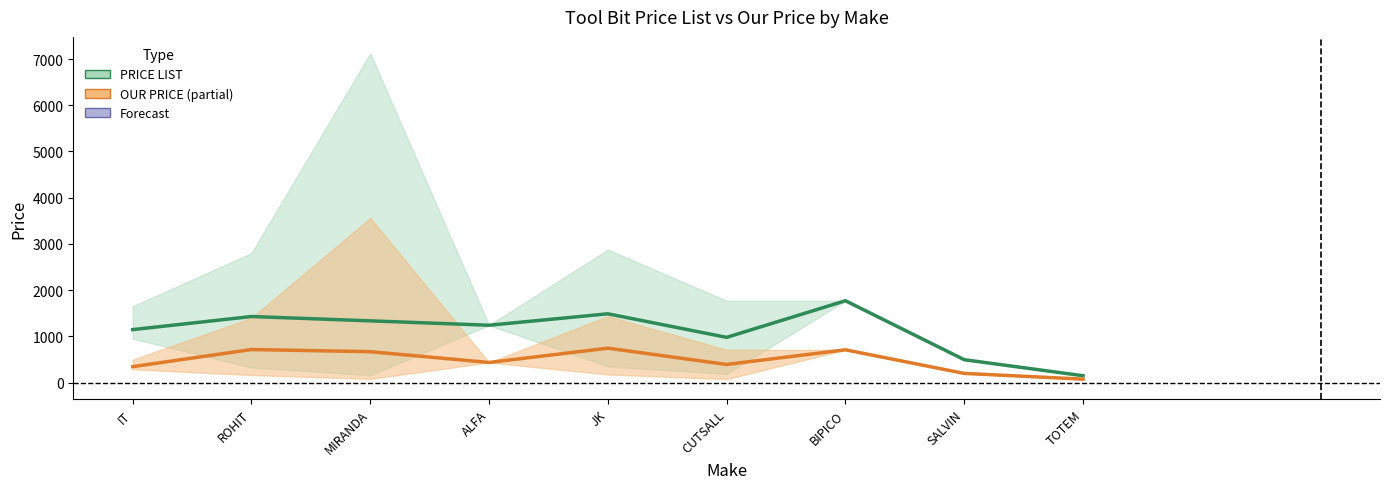

What is the smallest value displayed?

73.5